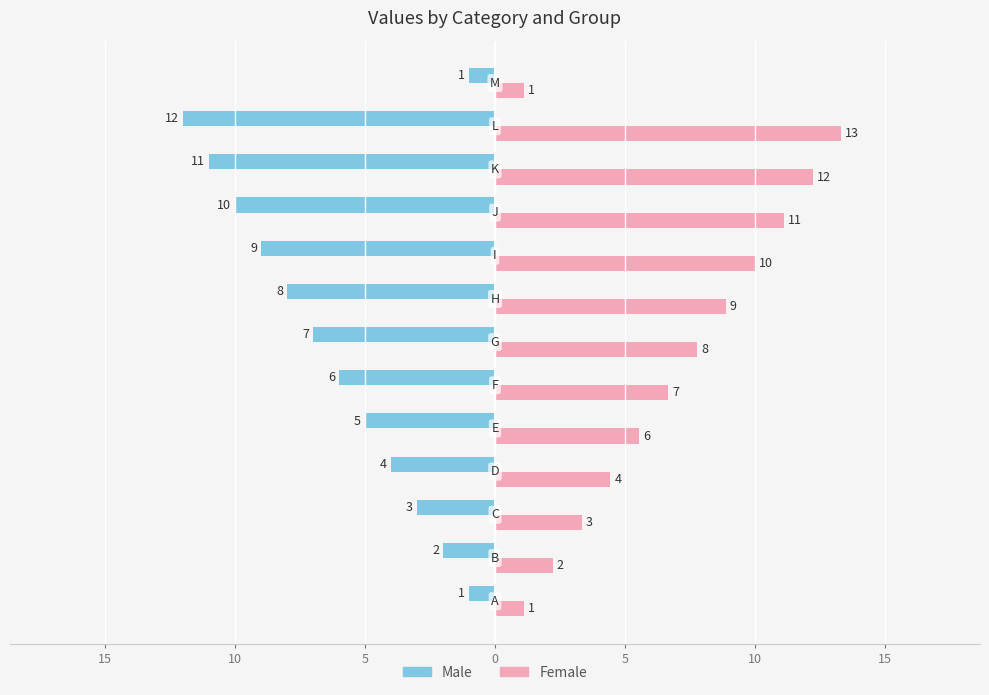

What are all the series names shown in the legend?

Male, Female